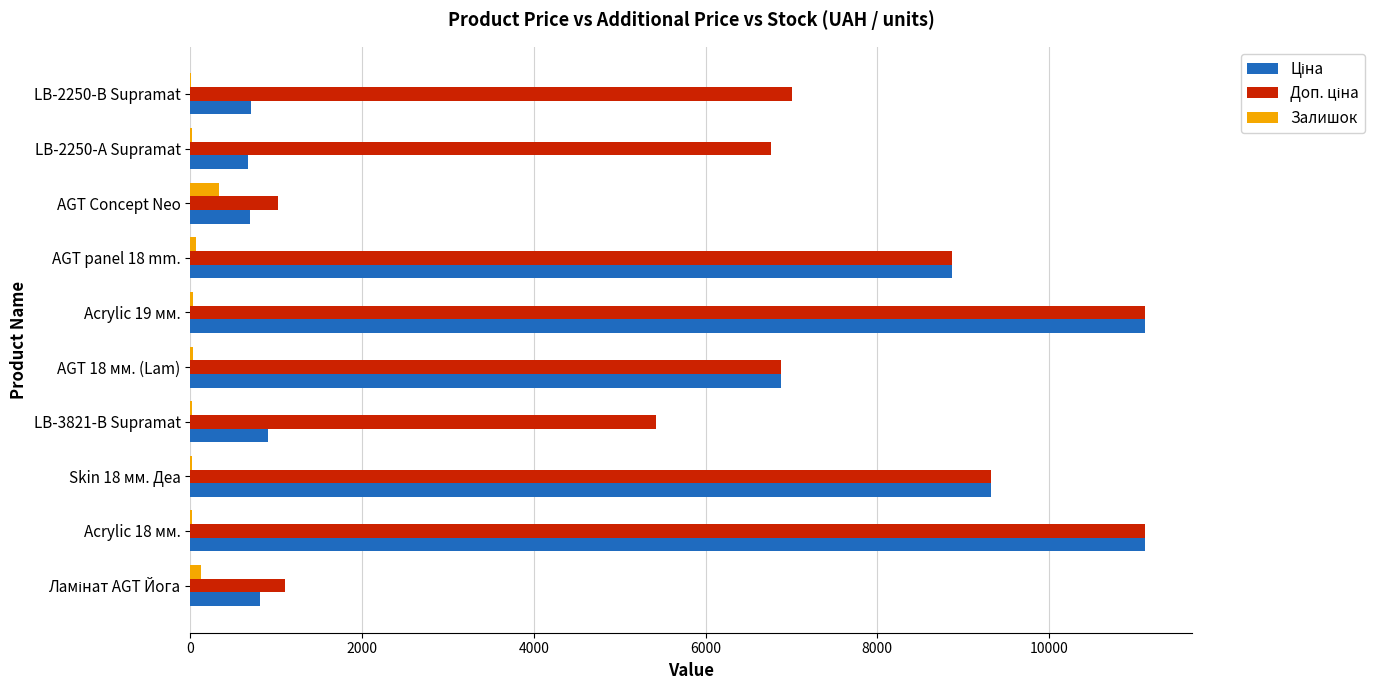

What is the maximum value shown in the chart?

11113.6